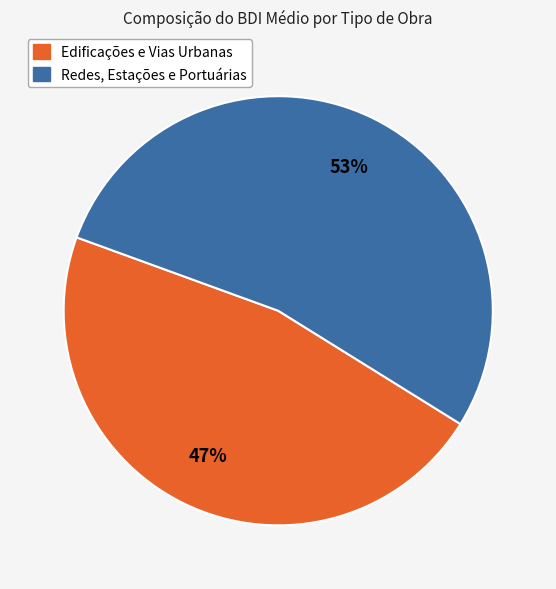

To the nearest percent, what is the average slice percentage?

50%